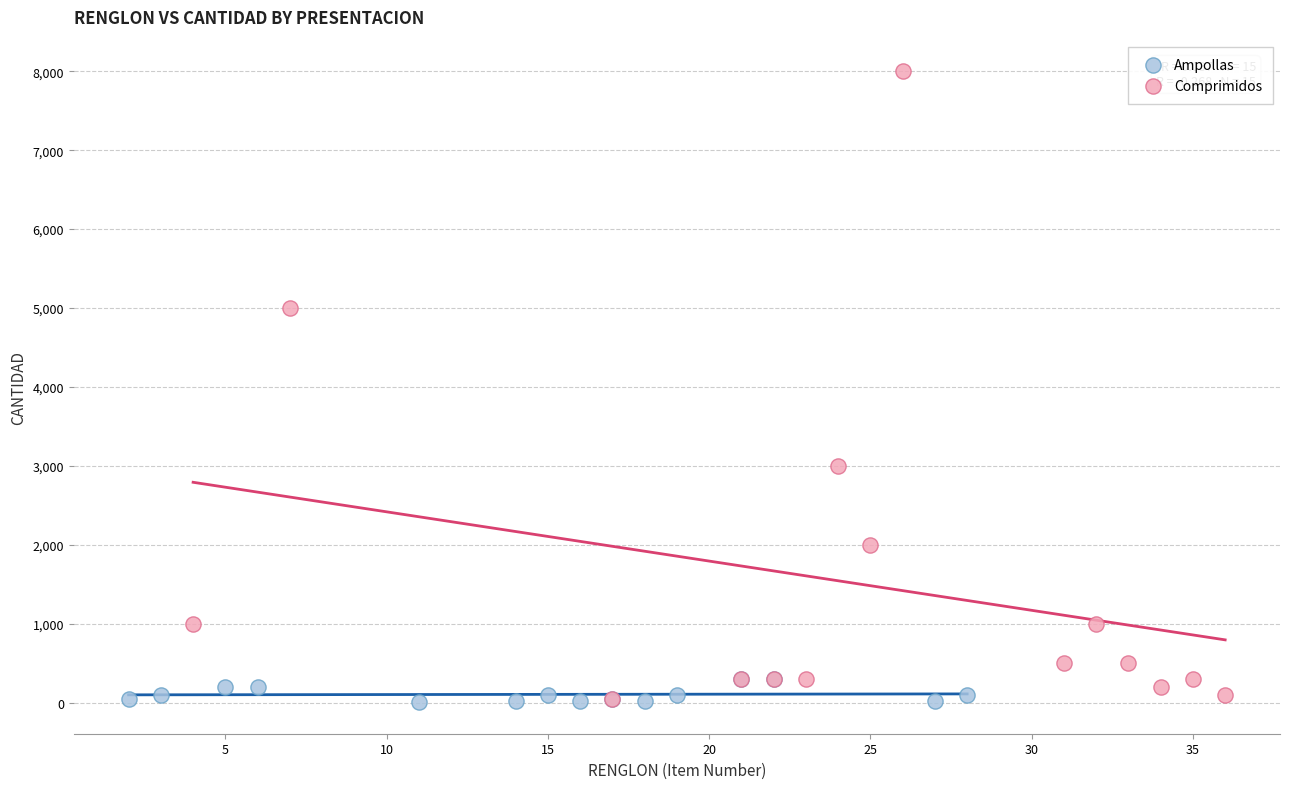

Which series contains the highest Y value?

Comprimidos